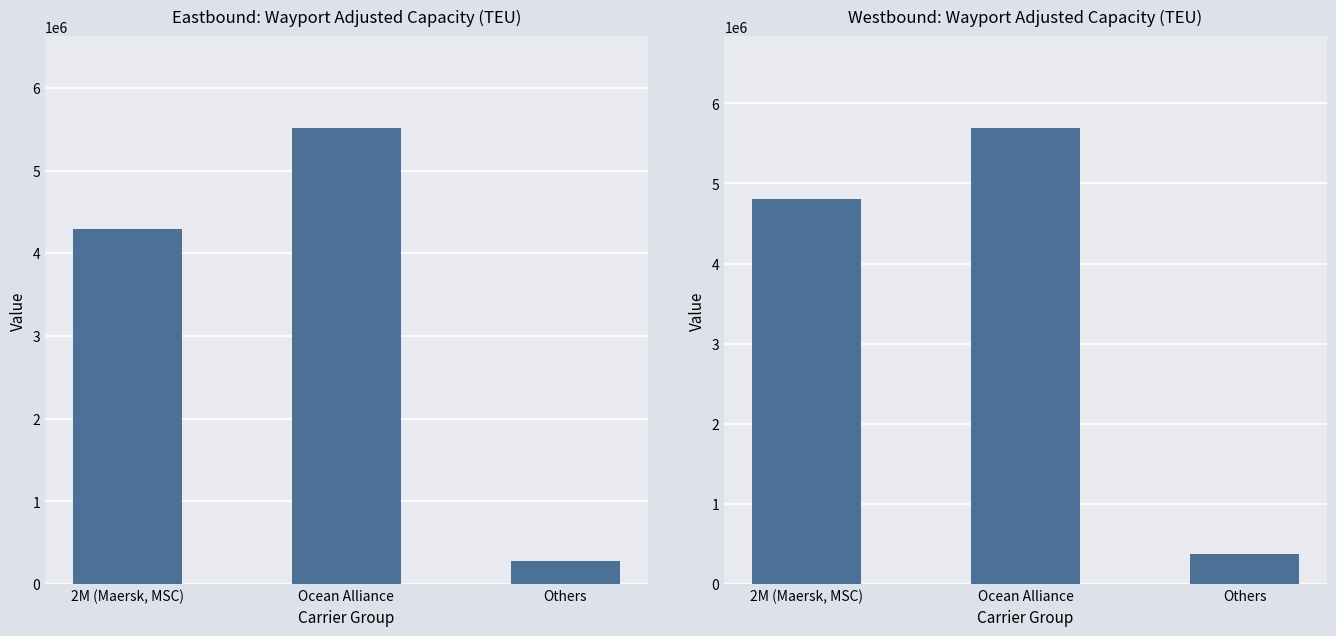

How many distinct data groups are displayed?

2